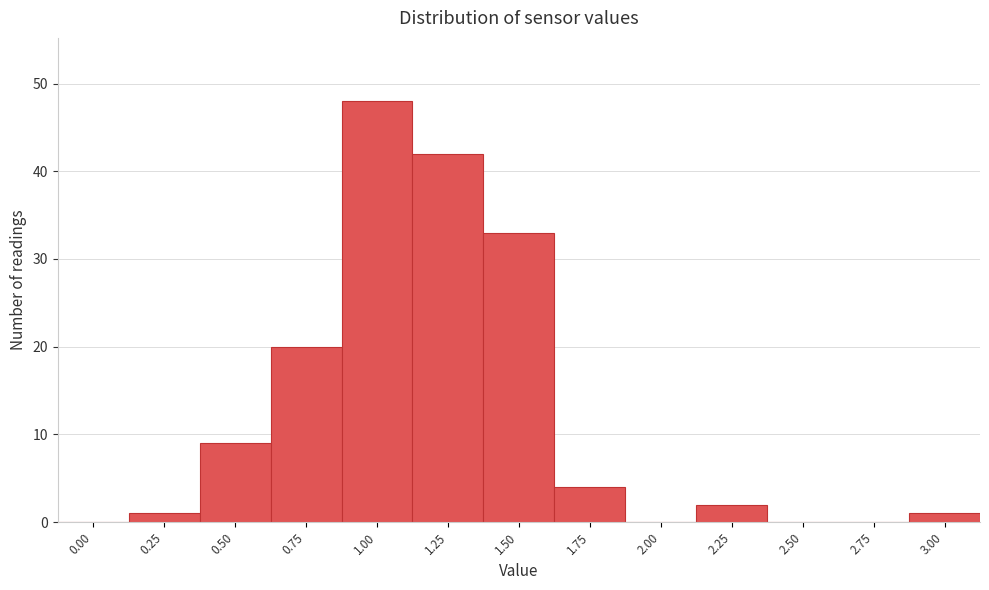

Reading left to right, transcribe all the data shown in this chart.

0.00=0	0.25=1	0.50=9	0.75=20	1.00=48	1.25=42	1.50=33	1.75=4	2.00=0	2.25=2	2.50=0	2.75=0	3.00=1